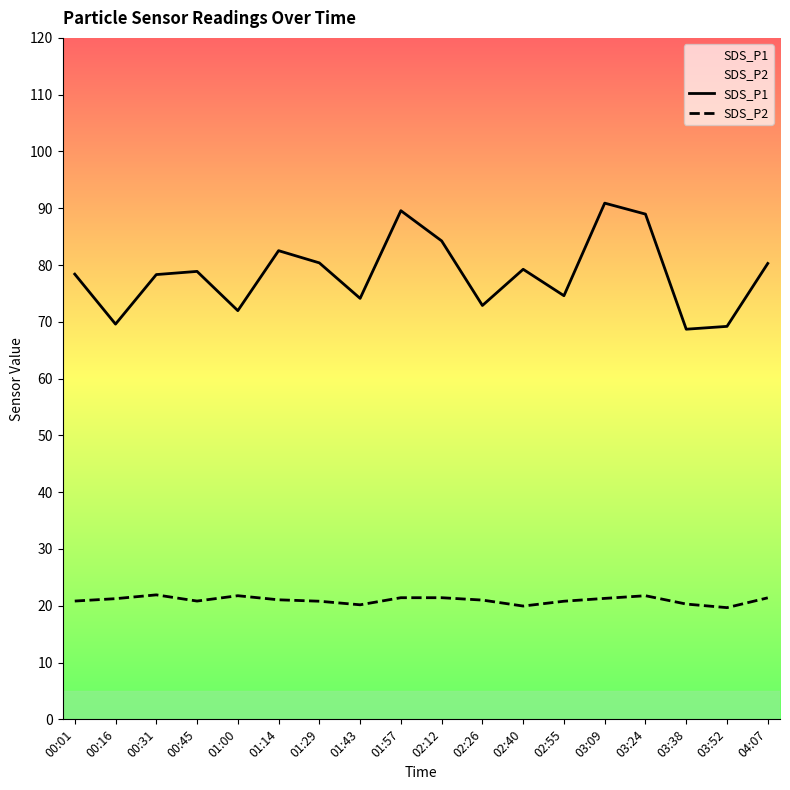

At which label does SDS_P1 reach its minimum?

03:38